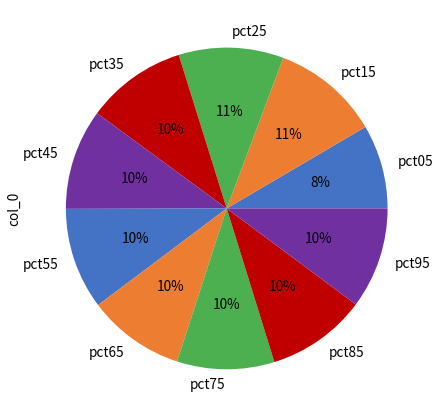

Do pct15 and pct25 together represent more than half of the pie?

No